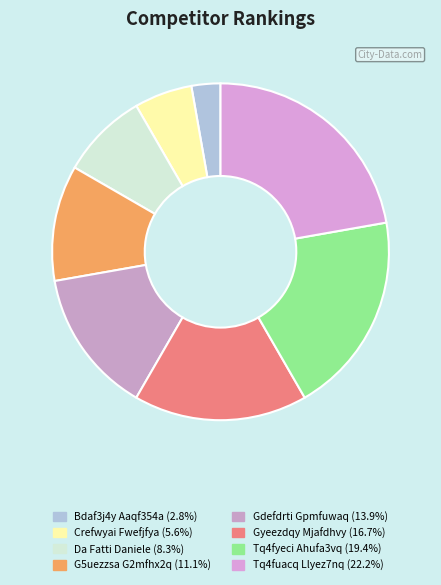

The Bdaf3j4y Aaqf354a slice represents 3% of the pie. True or false?

True